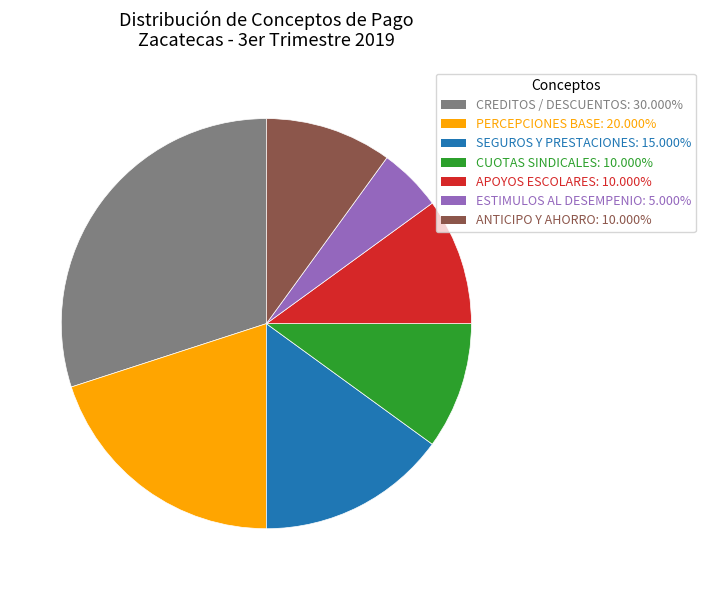

How many slices are in this pie chart?

7